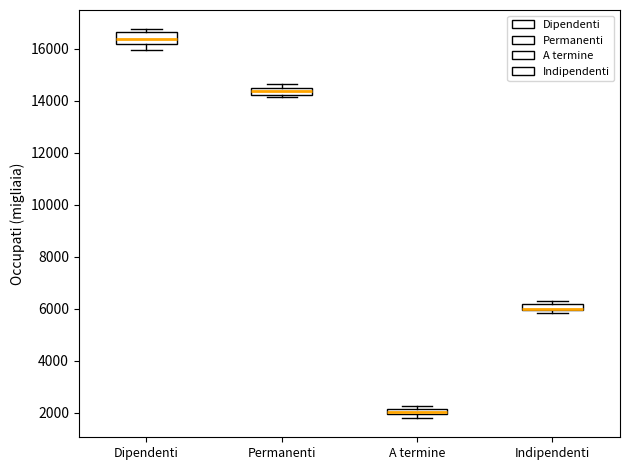

Comparing the boxes themselves (not the whiskers), which one is the tallest?

Dipendenti